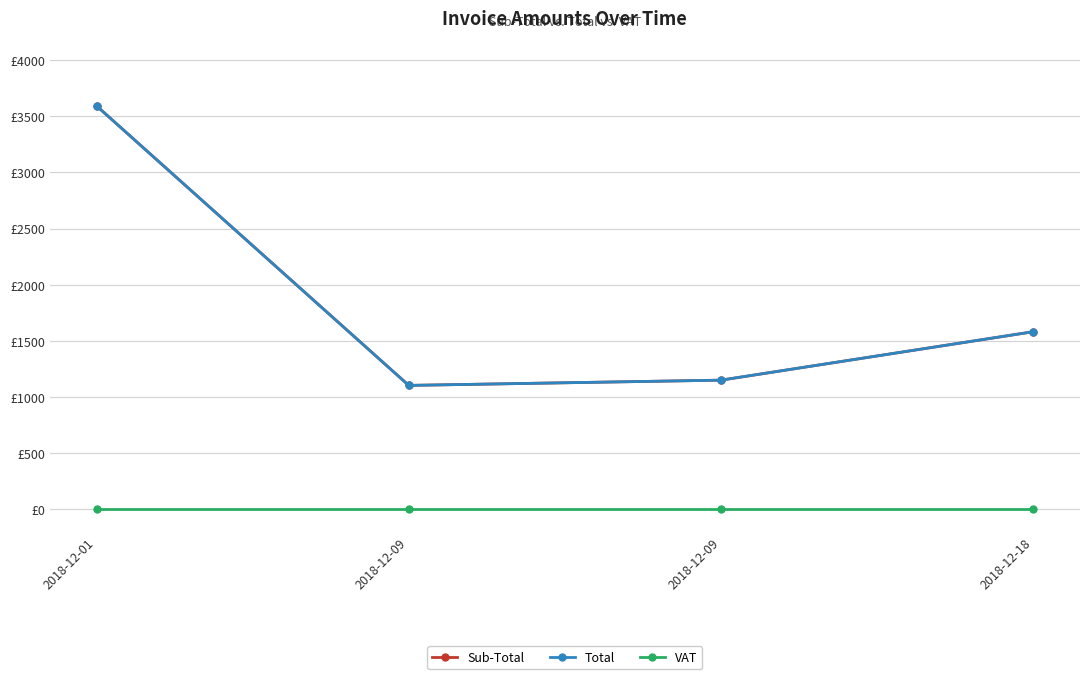

How many interior local valleys does the Sub-Total series have?

1